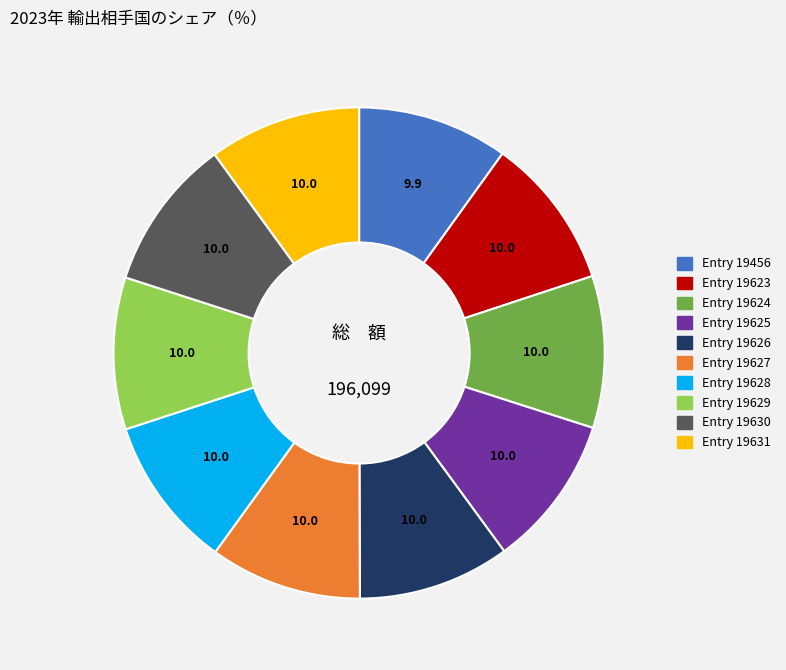

Approximately how many times larger is the value at Entry 19627 compared to Entry 19625?

1.0